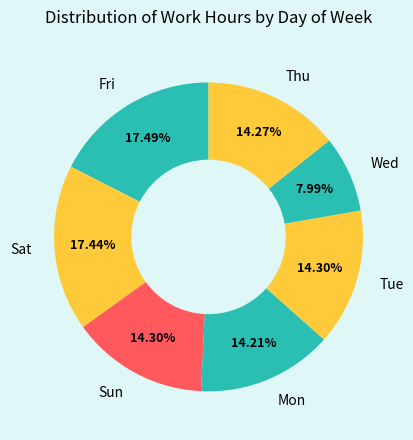

How many segments does this pie chart have?

7